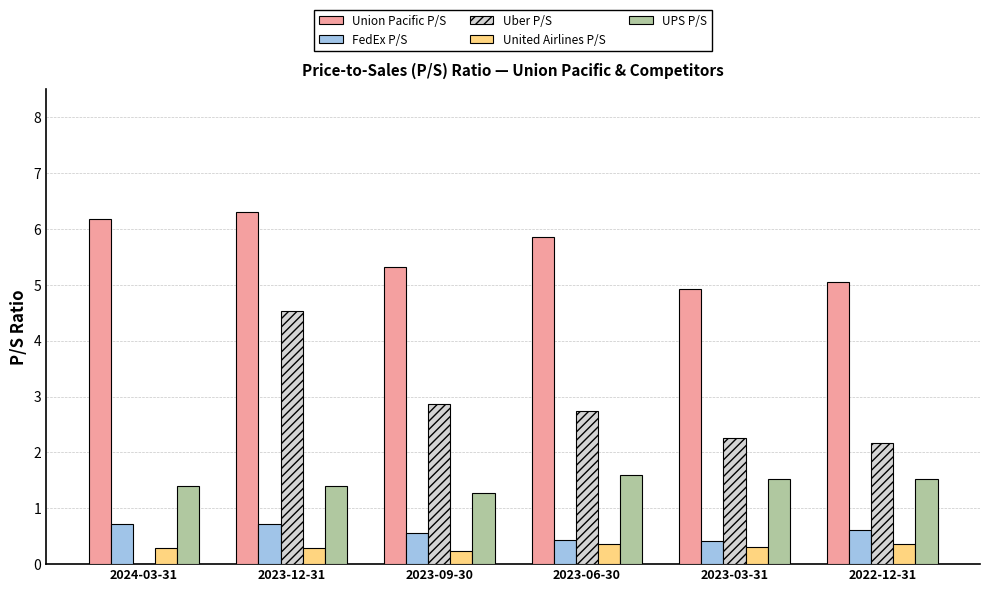

Which series has the largest total across all categories?

Union Pacific P/S